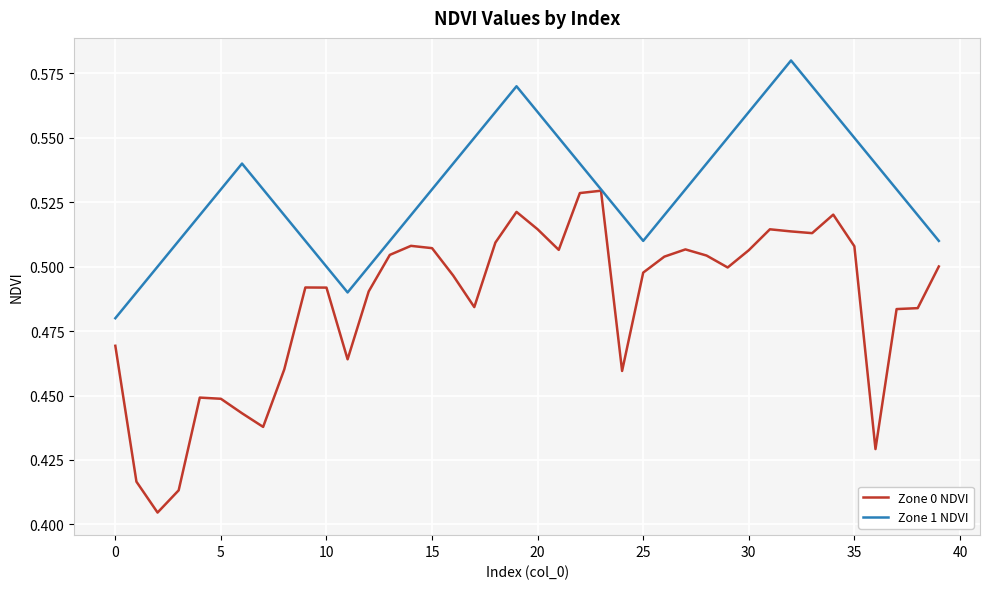

Which series has the widest spread of values?

Zone 0 NDVI